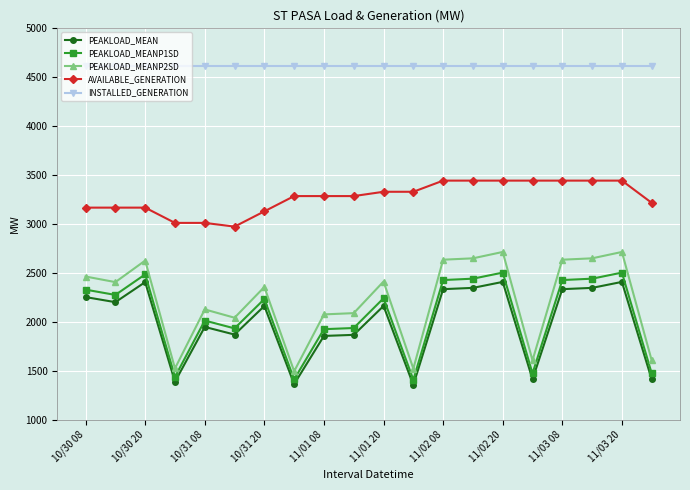

Which series has the widest spread of values?

PEAKLOAD_MEANP2SD